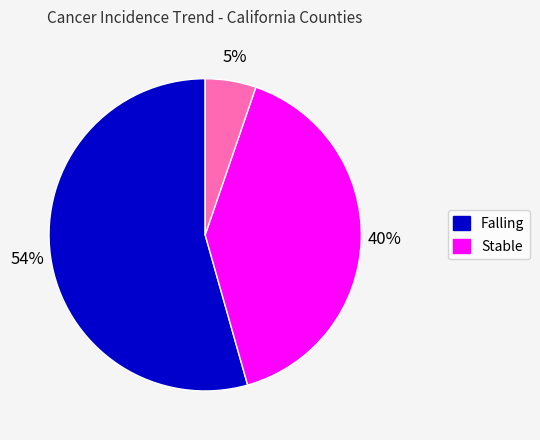

To the nearest percent, what is the average slice percentage?

33%